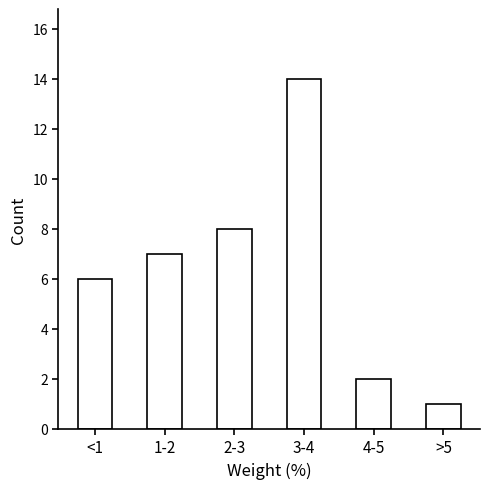

Reading left to right, transcribe all the data shown in this chart.

6	7	8	14	2	1